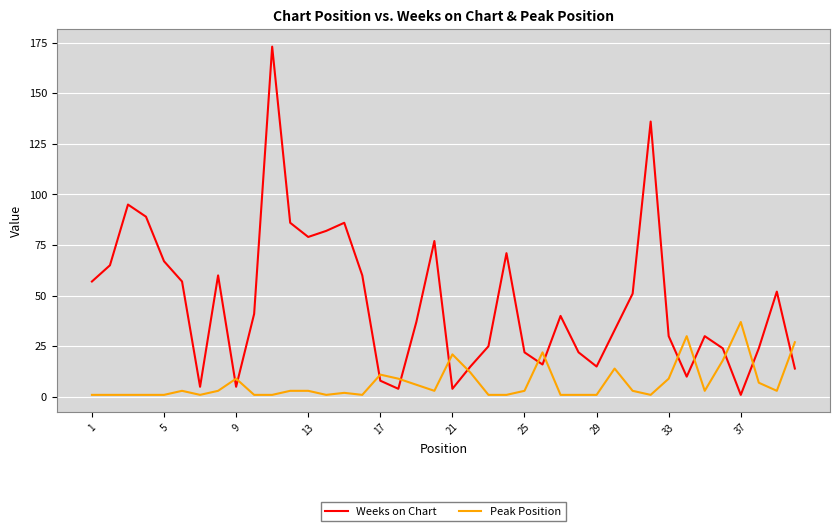

Which series has the largest total across all categories?

Weeks on Chart